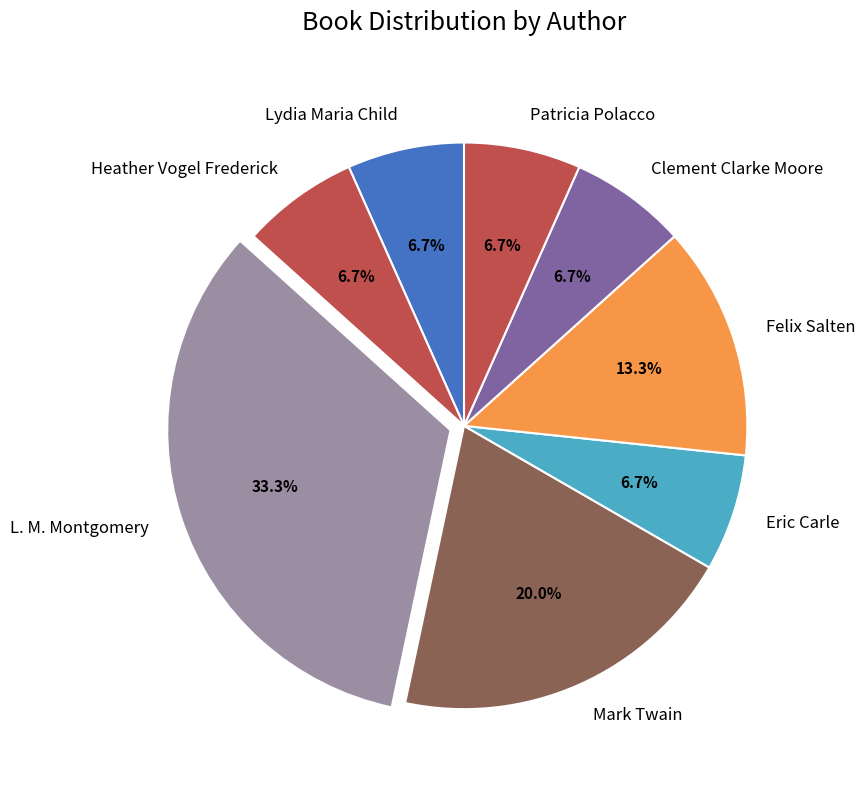

Count the number of slices in the pie.

8